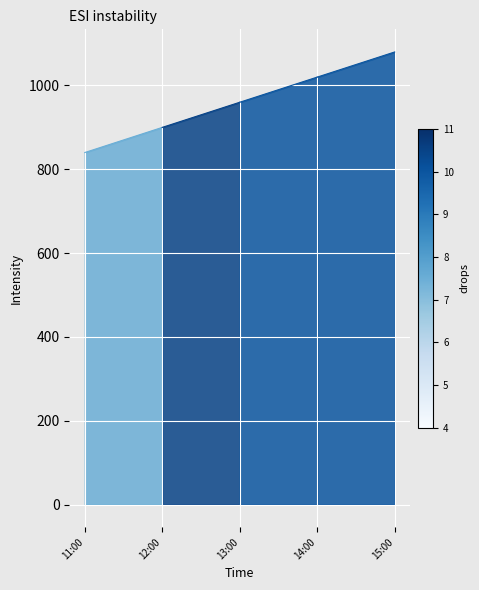

What is the difference between the values at 12:00 and 11:00?

60